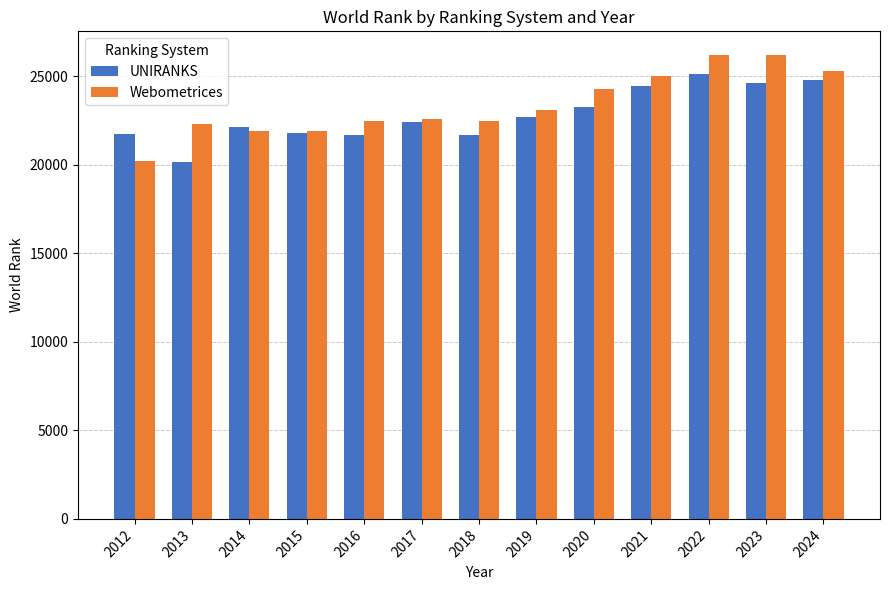

What is the value of the UNIRANKS bar at the 3rd from the left?

22129